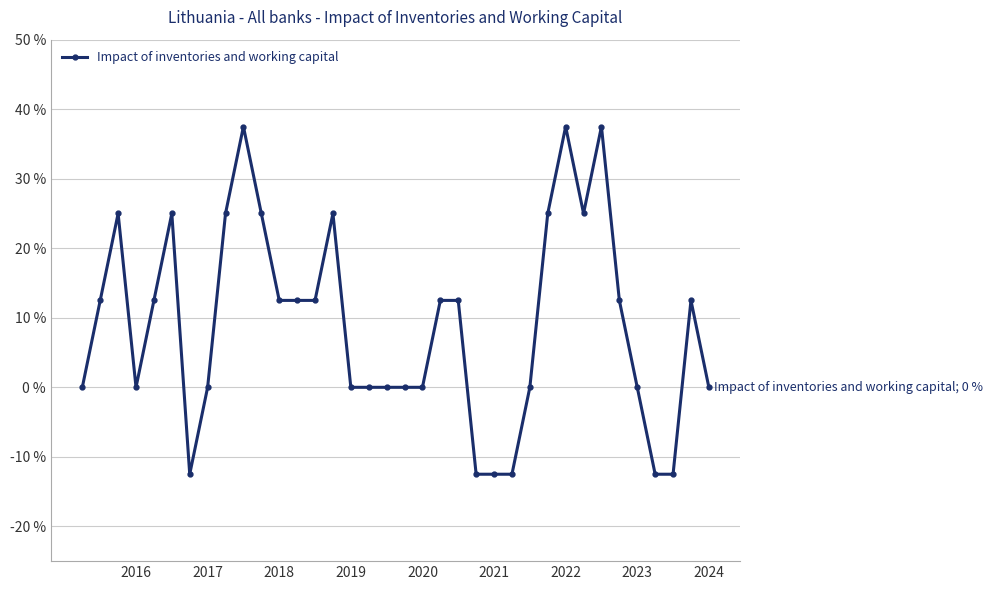

How many lines are shown in the chart?

1